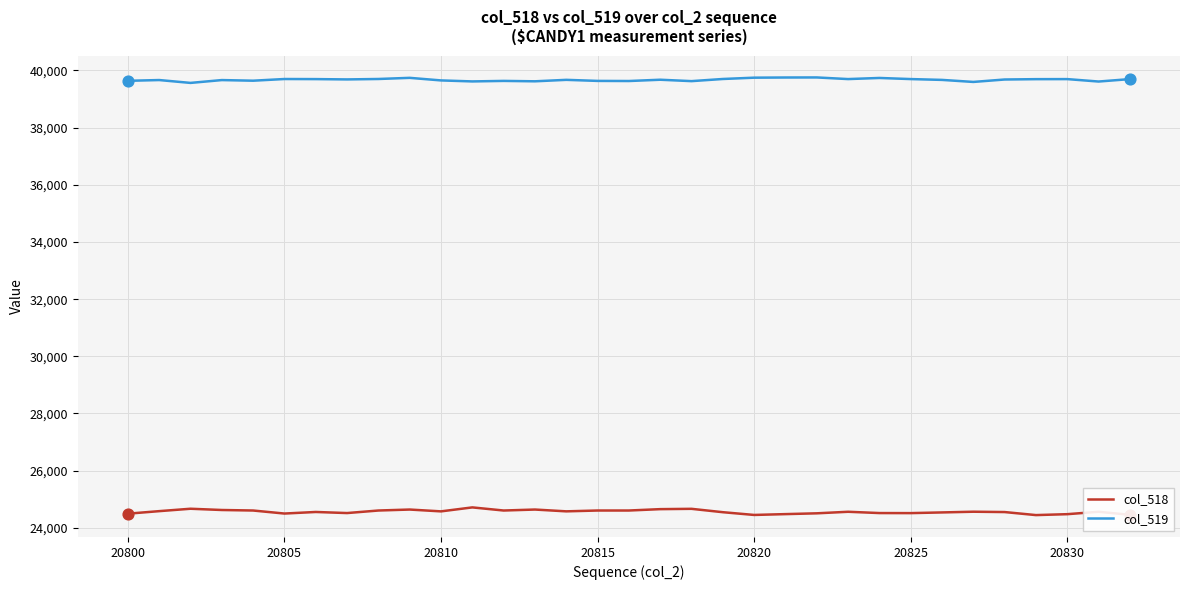

What are all the series names shown in the legend?

col_518, col_519